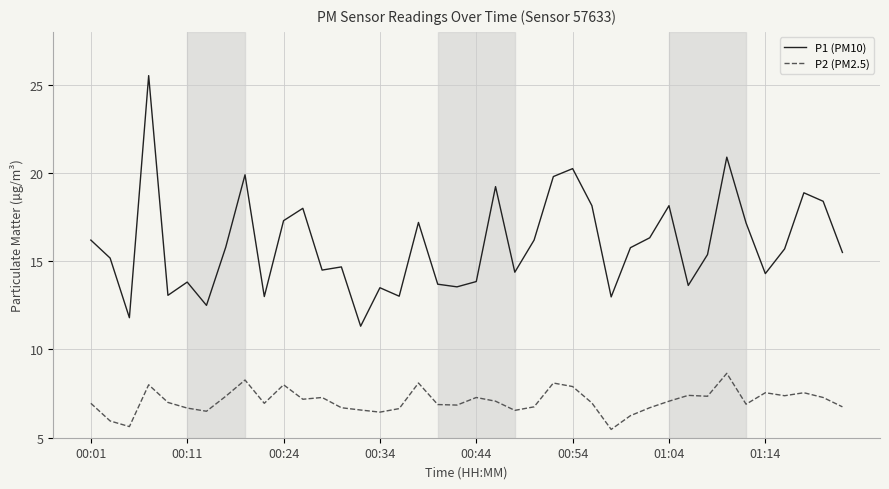

Rank the series by their average value, from highest to lowest.

P1 (PM10), P2 (PM2.5)